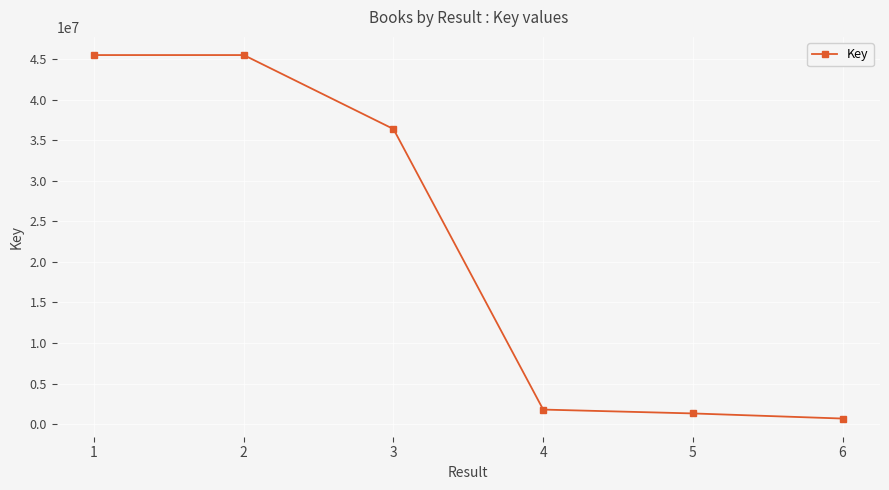

True or false: the data shows 1804618 at 4.

True